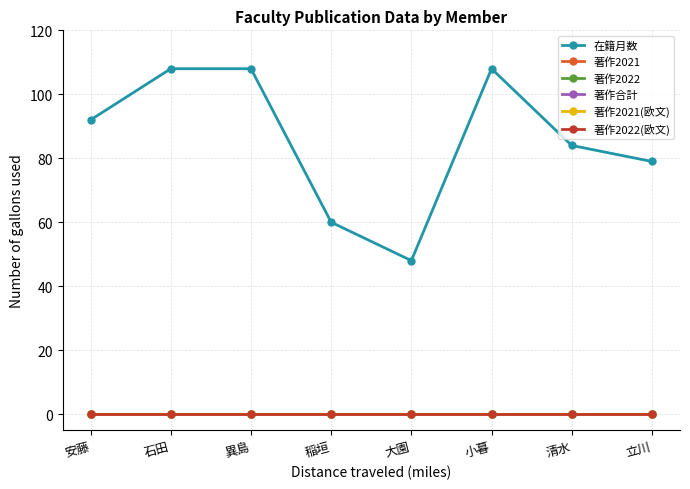

Is this an area chart (filled region under the line)?

No